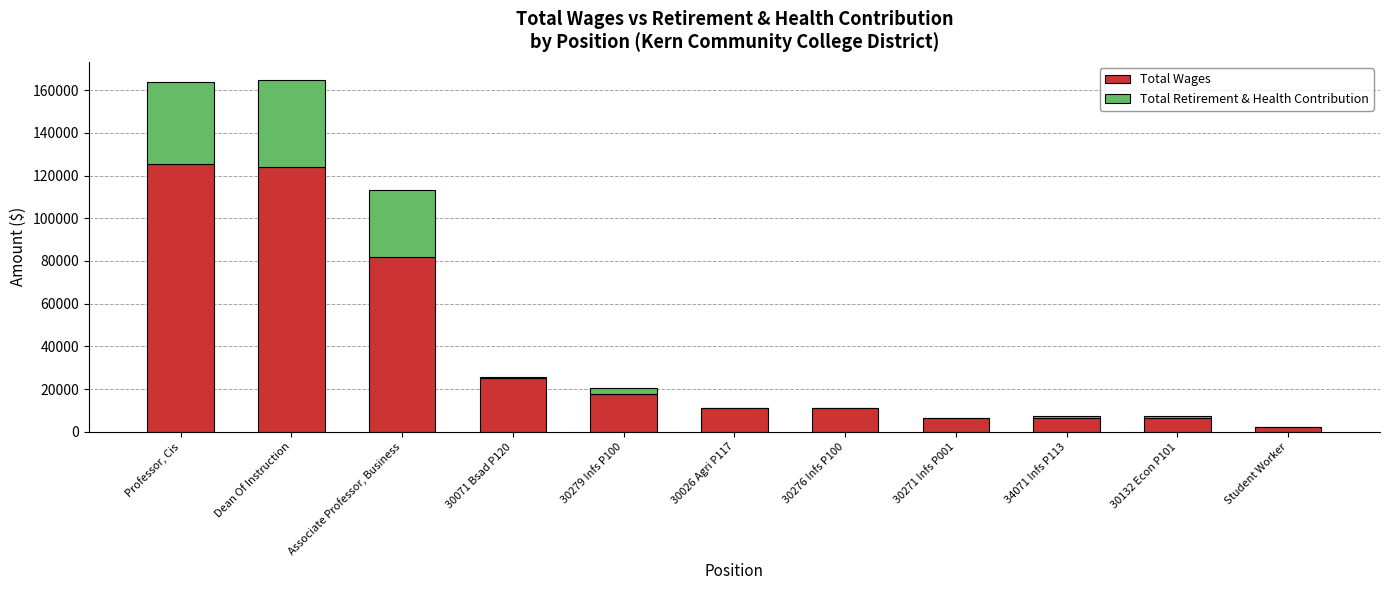

What is the total value across all series at Dean Of Instruction?

164940